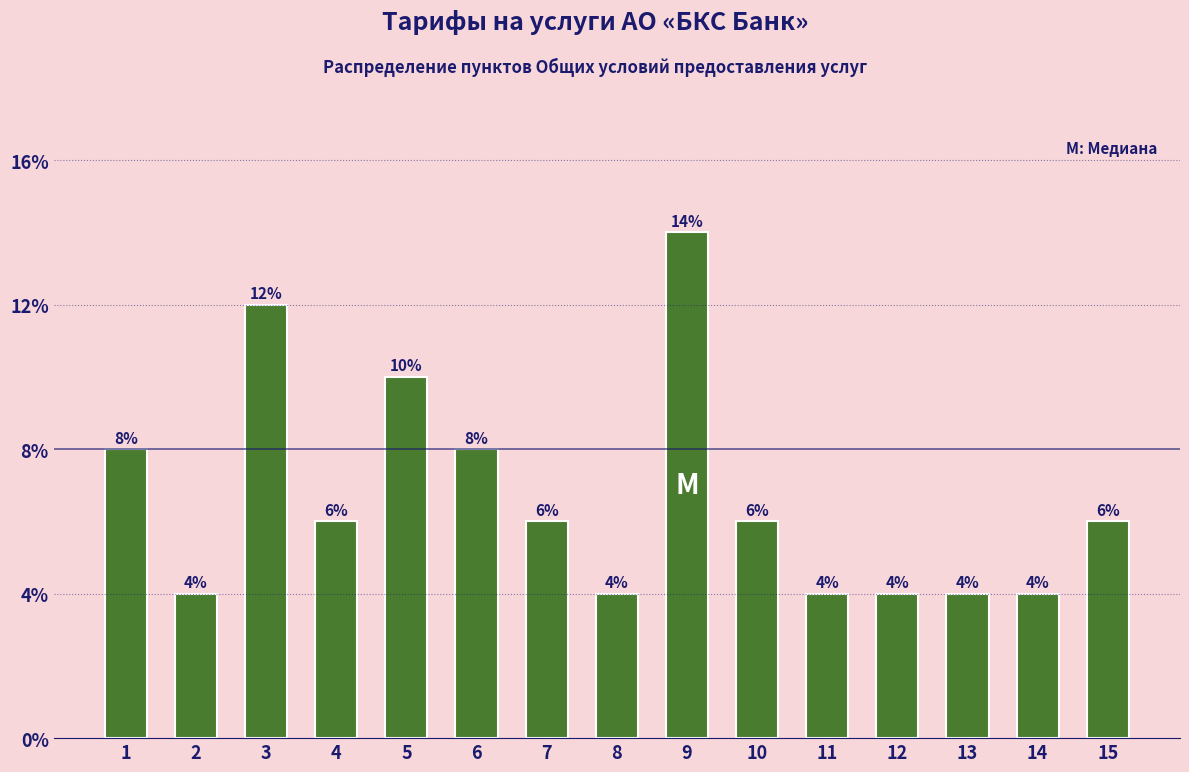

Rank the categories by value from highest to lowest.

9, 3, 5, 1, 6, 4, 7, 10, 15, 2, 8, 11, 12, 13, 14